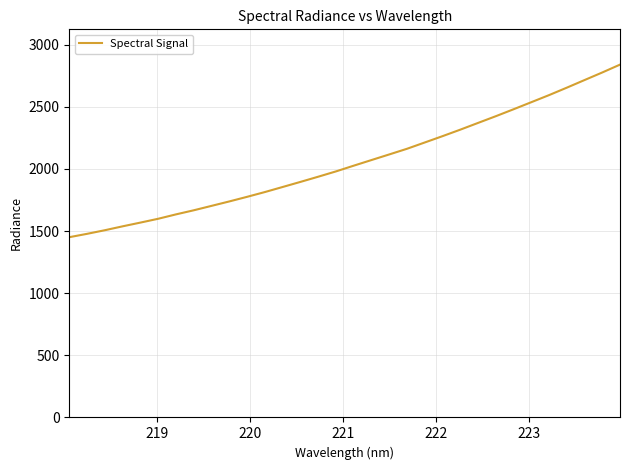

What is the greatest value displayed?

2839.7